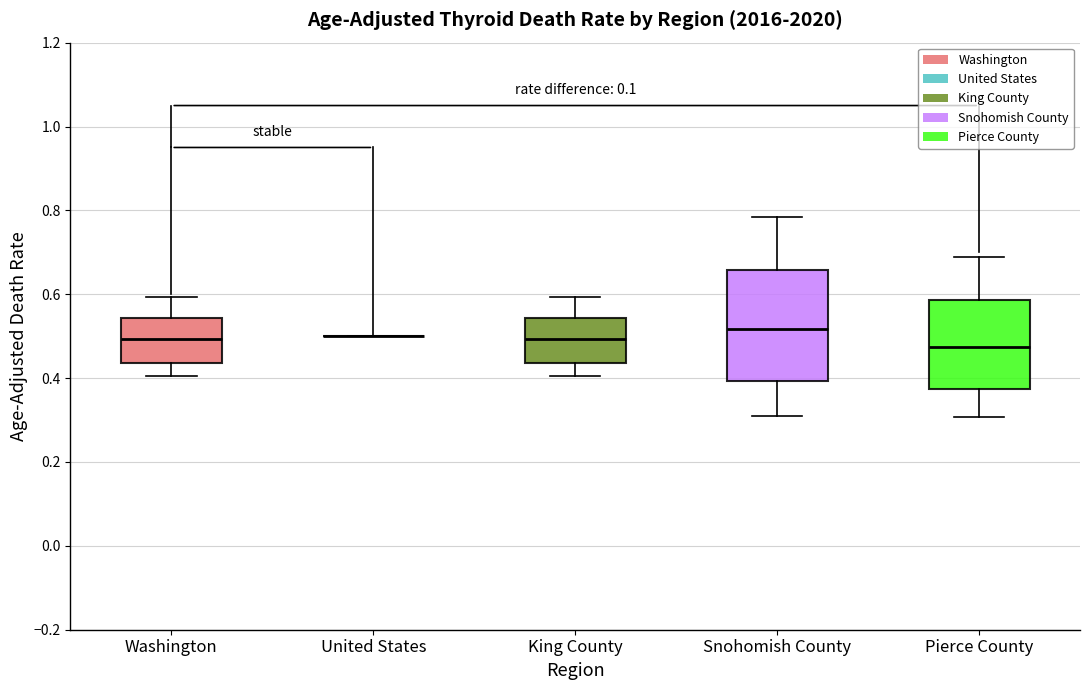

Where does the lower whisker of the box for Snohomish County end on the y-axis? The values are not printed on the chart, so give them approximately, as read against the axis.

0.32